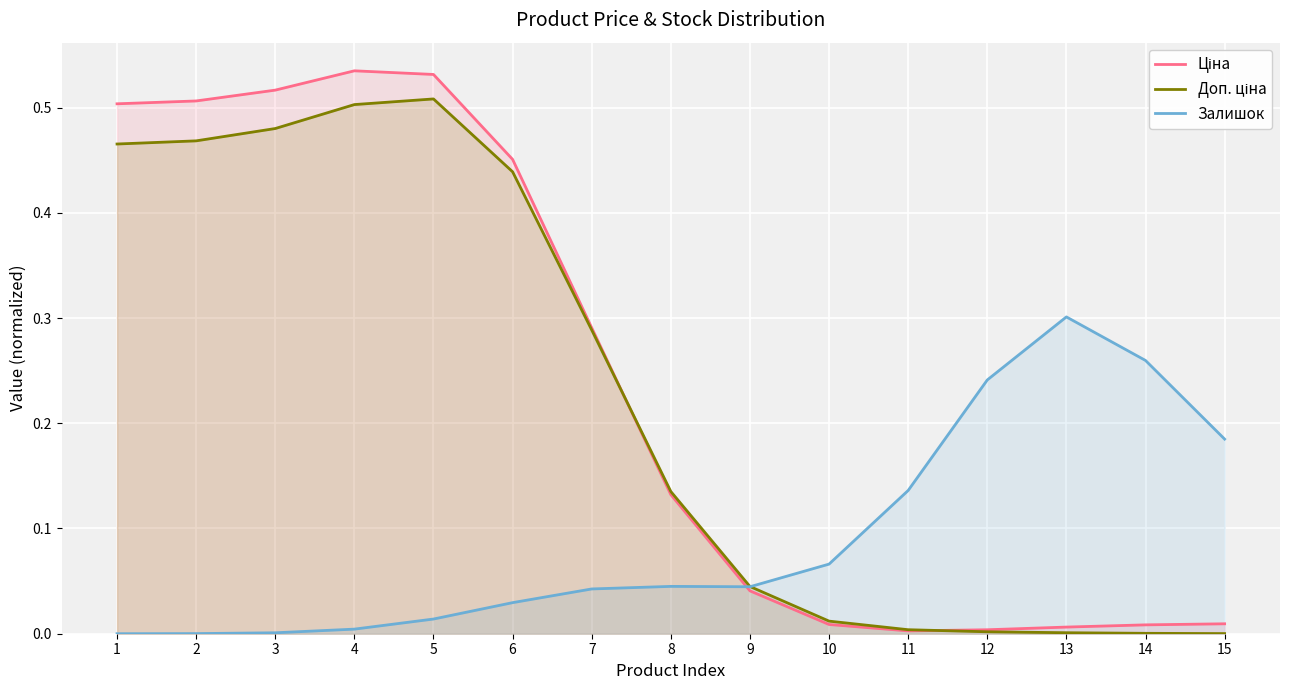

At which category is the sum across all series the highest?

5